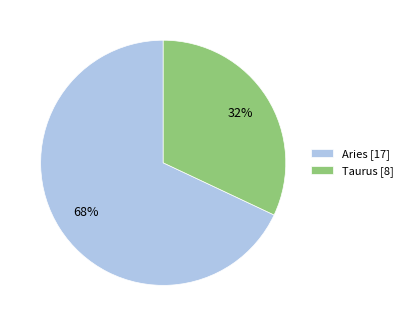

Which slice represents more than half of the pie?

Aries [17]